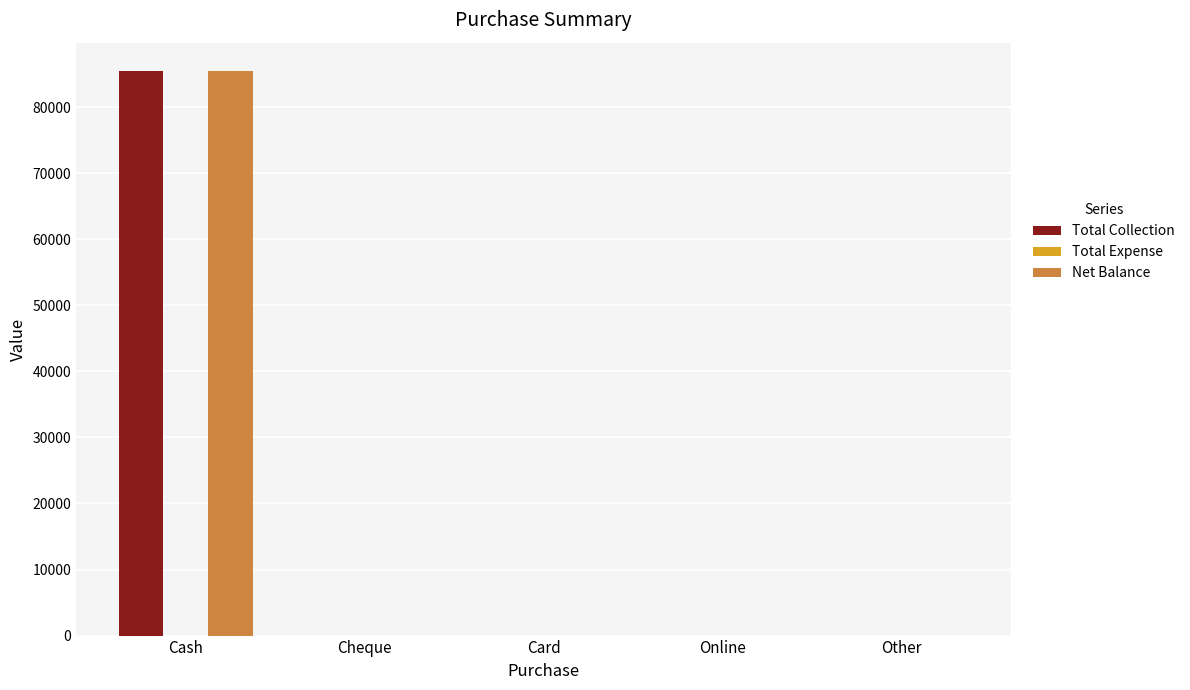

Which category has the highest value across all series?

Cash